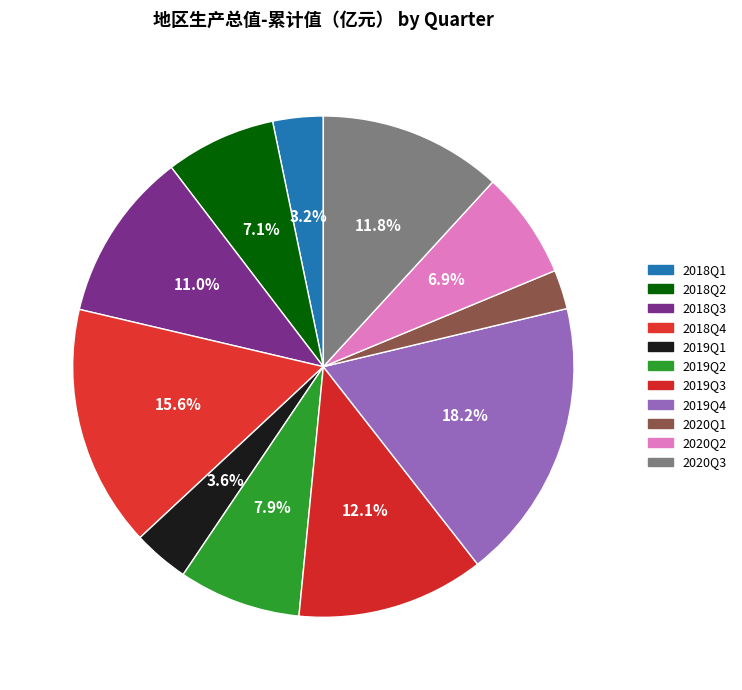

Count the number of slices in the pie.

11